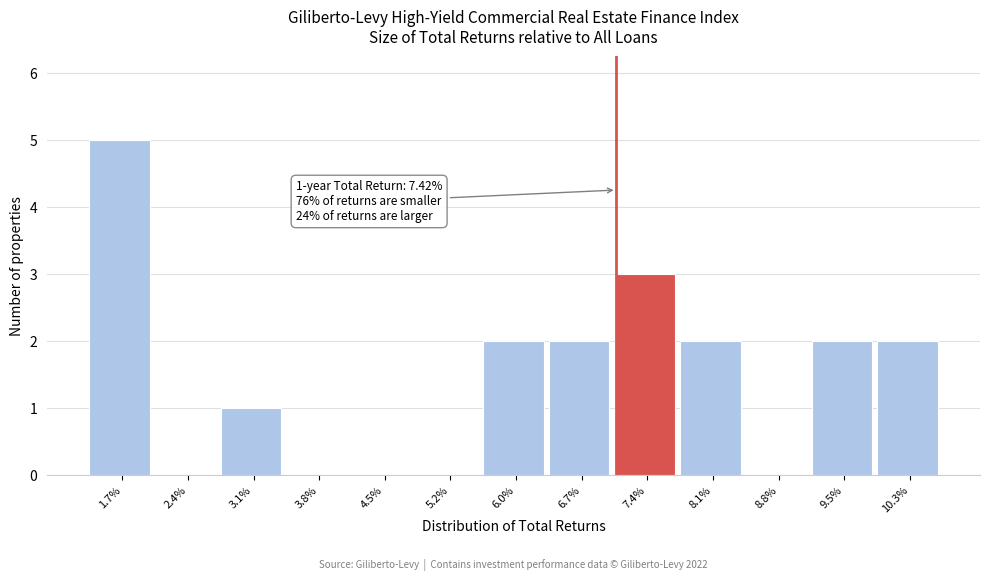

Reading left to right, what are all the values shown in this chart?

1.7%=5	2.4%=0	3.1%=1	3.8%=0	4.5%=0	5.2%=0	6.0%=2	6.7%=2	7.4%=3	8.1%=2	8.8%=0	9.5%=2	10.3%=2